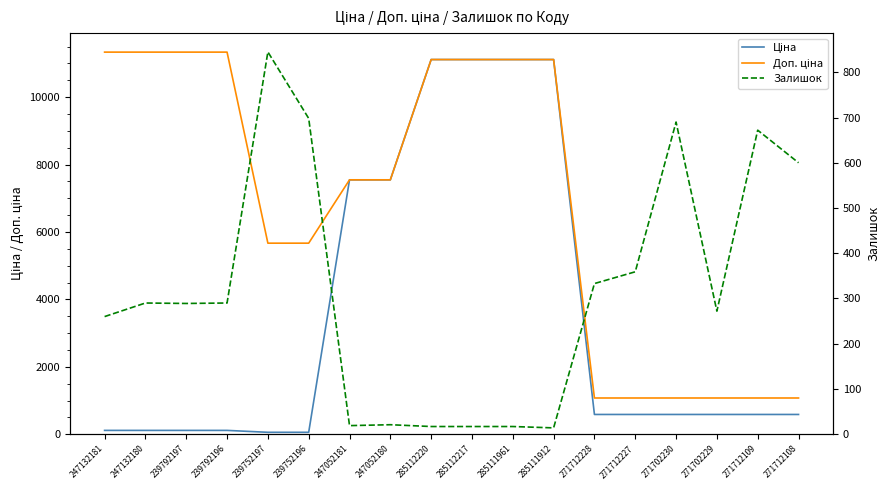

True or false: Доп. ціна has more than 0 interior local peaks.

False